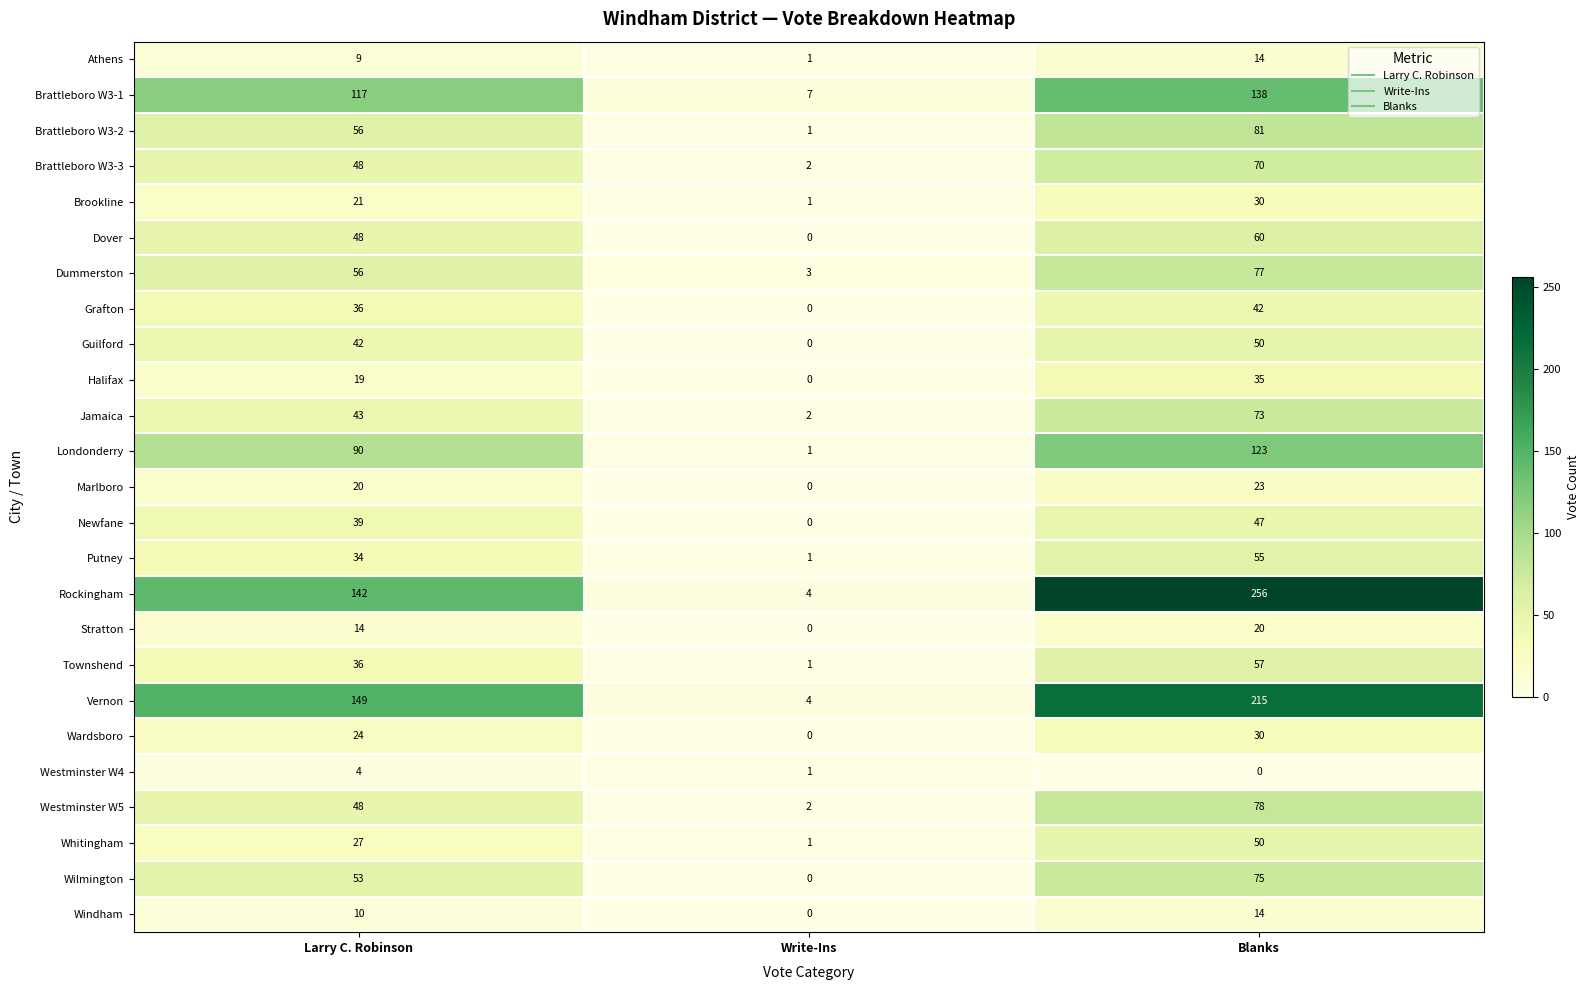

At which label does Athens reach its peak?

Blanks